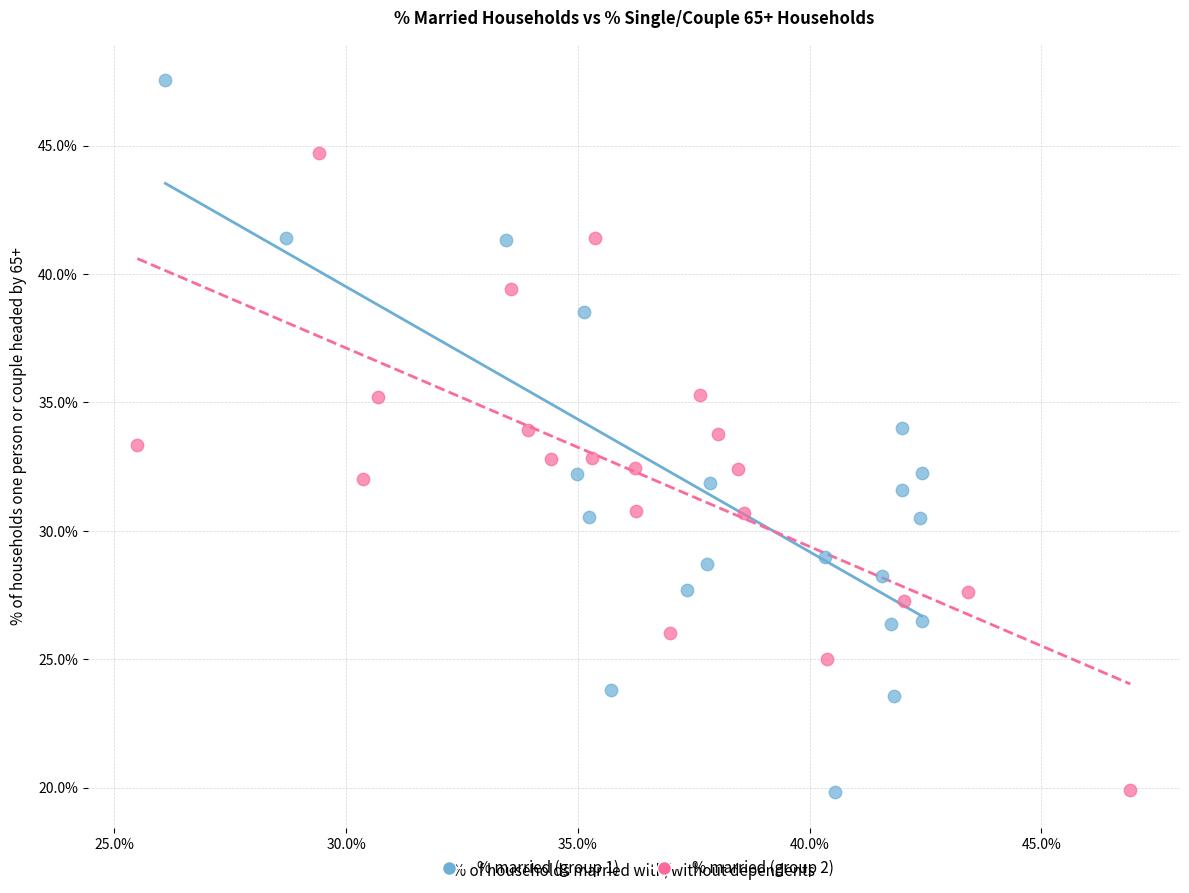

Which series has the largest Y range (max minus min)?

% married (group 1)